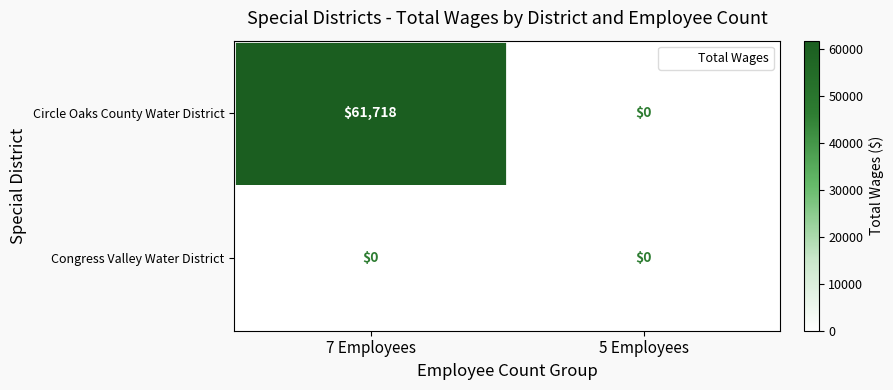

What is the difference between the highest and lowest values at 7 Employees?

61718